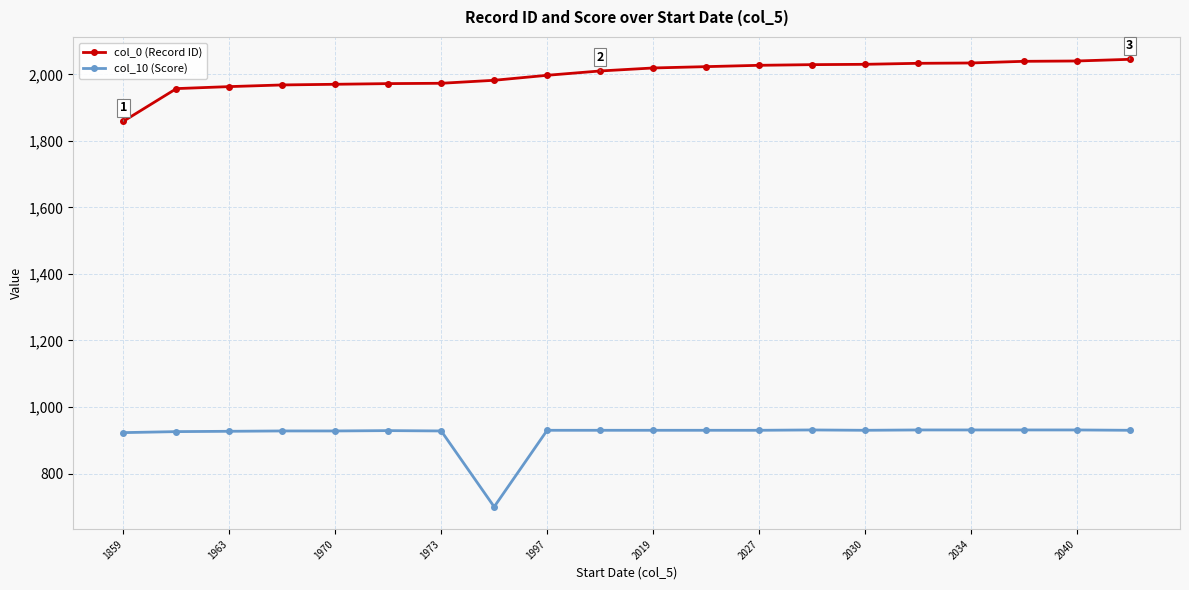

Rank the series by their maximum value, from highest to lowest.

col_0 (Record ID), col_10 (Score)